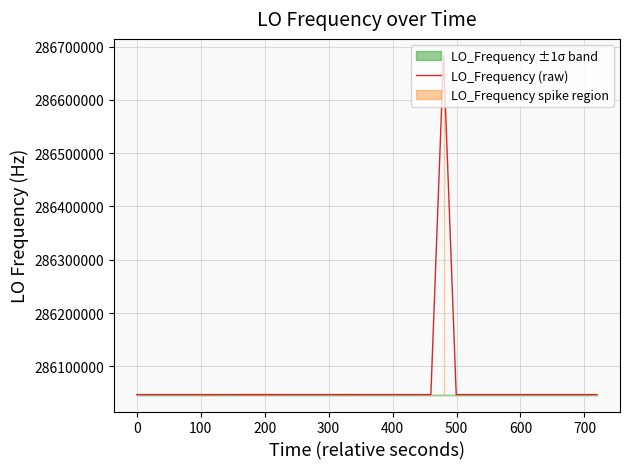

What is the lowest value of the LO_Frequency (raw) series?

286046998.1